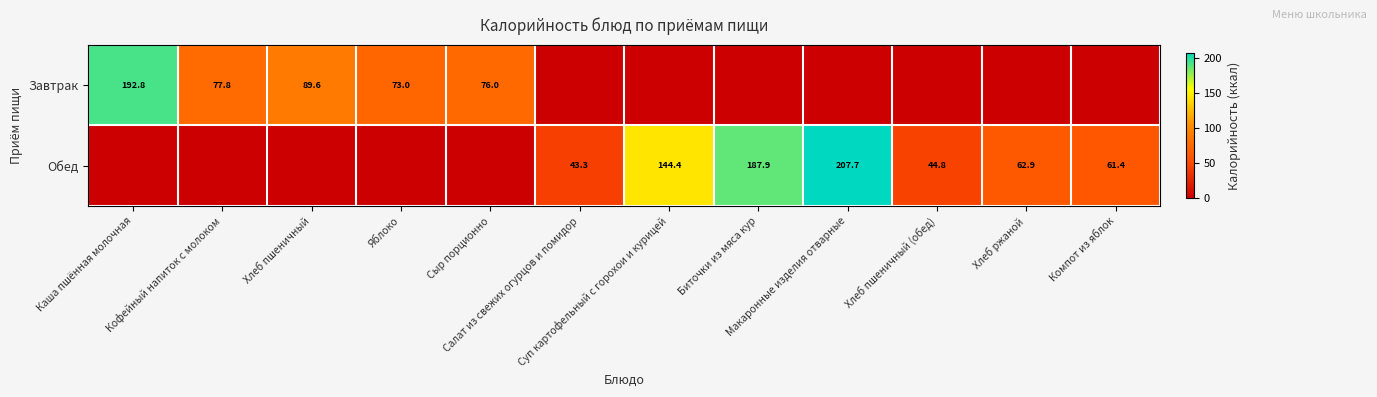

What is the approximate value of Обед at Суп картофельный с горохои и курицей?

144.4